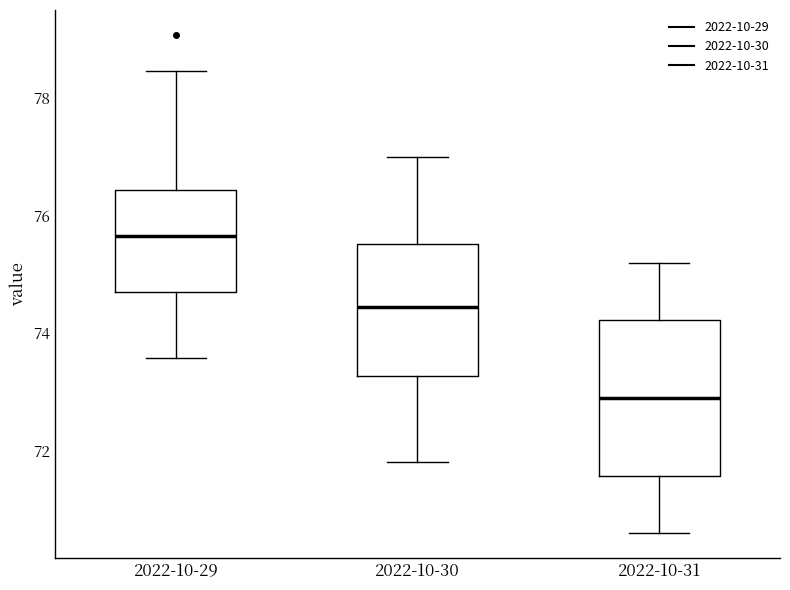

Which box has the highest median line?

2022-10-29